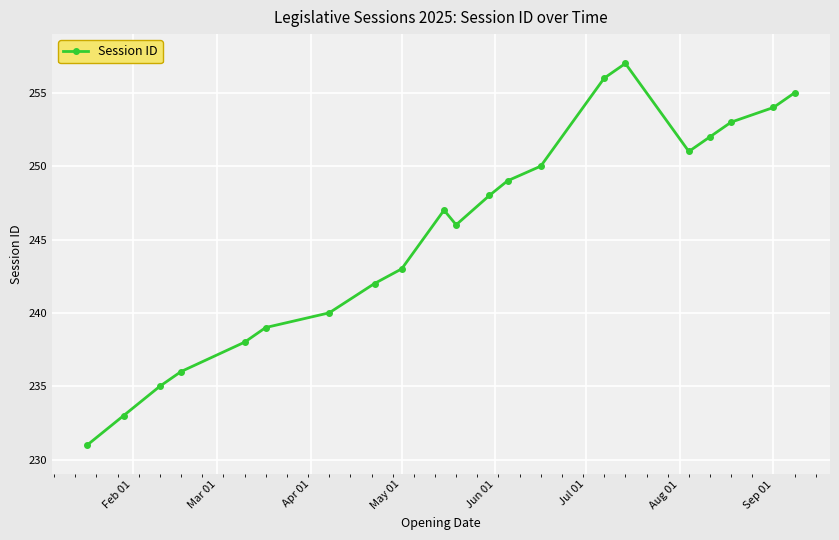

How many points are higher than both their immediate neighbors (excluding endpoints)?

2